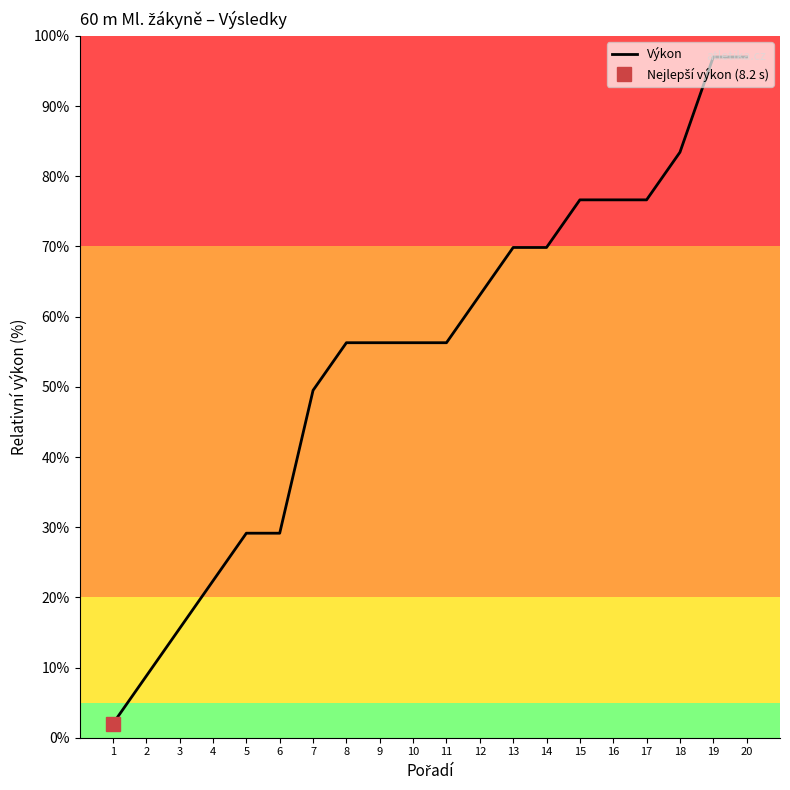

The chart shows a value of 29.5 at 4. True or false?

False